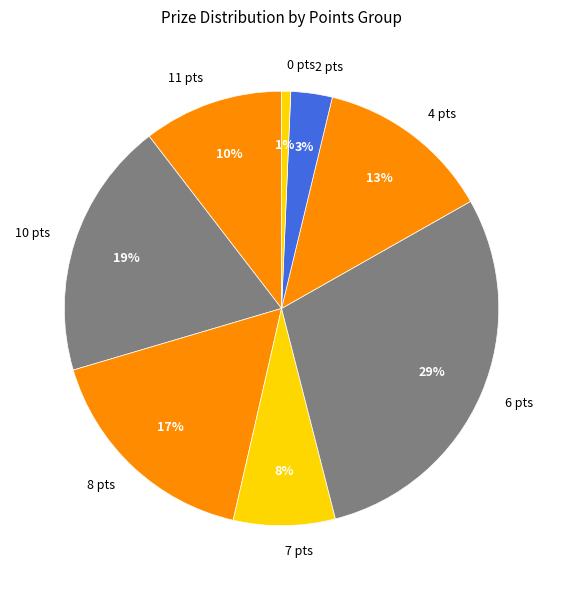

Count the number of slices in the pie.

8